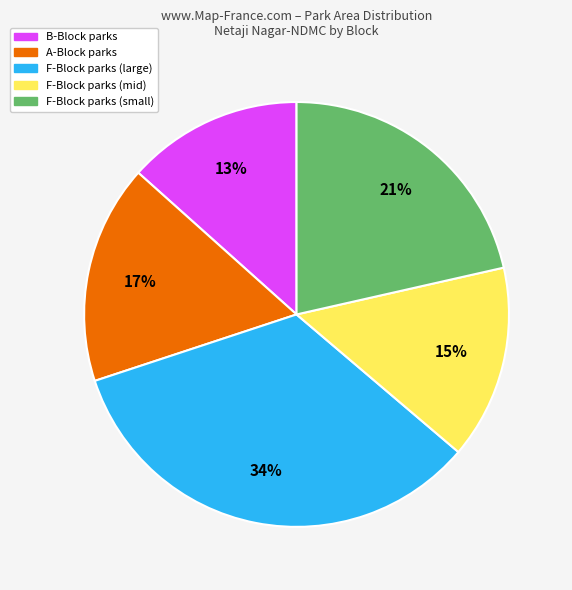

Count the number of slices in the pie.

5